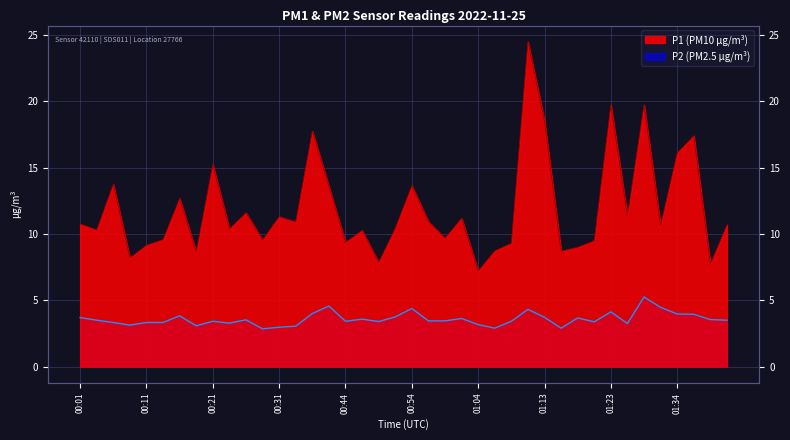

What is the difference between the P1 values at 01:08 and 00:16?

3.4